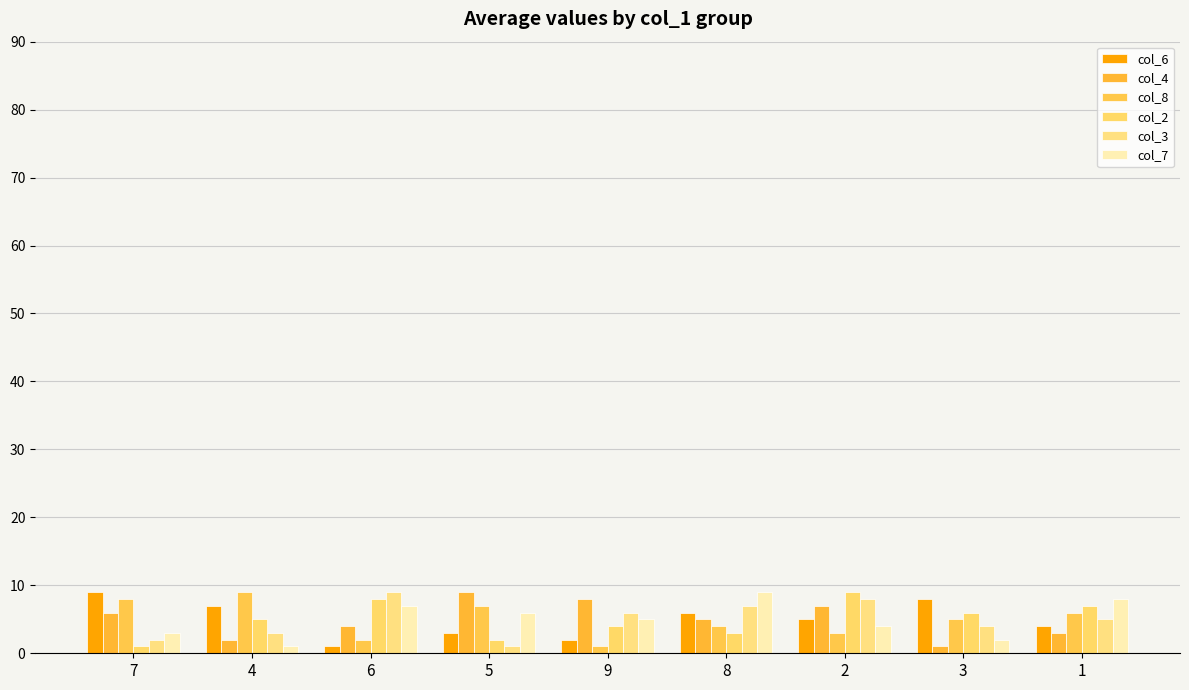

Reading right to left, extract all data points from this chart.

col_6: 4	8	5	6	2	3	1	7	9
col_4: 3	1	7	5	8	9	4	2	6
col_8: 6	5	3	4	1	7	2	9	8
col_2: 7	6	9	3	4	2	8	5	1
col_3: 5	4	8	7	6	1	9	3	2
col_7: 8	2	4	9	5	6	7	1	3